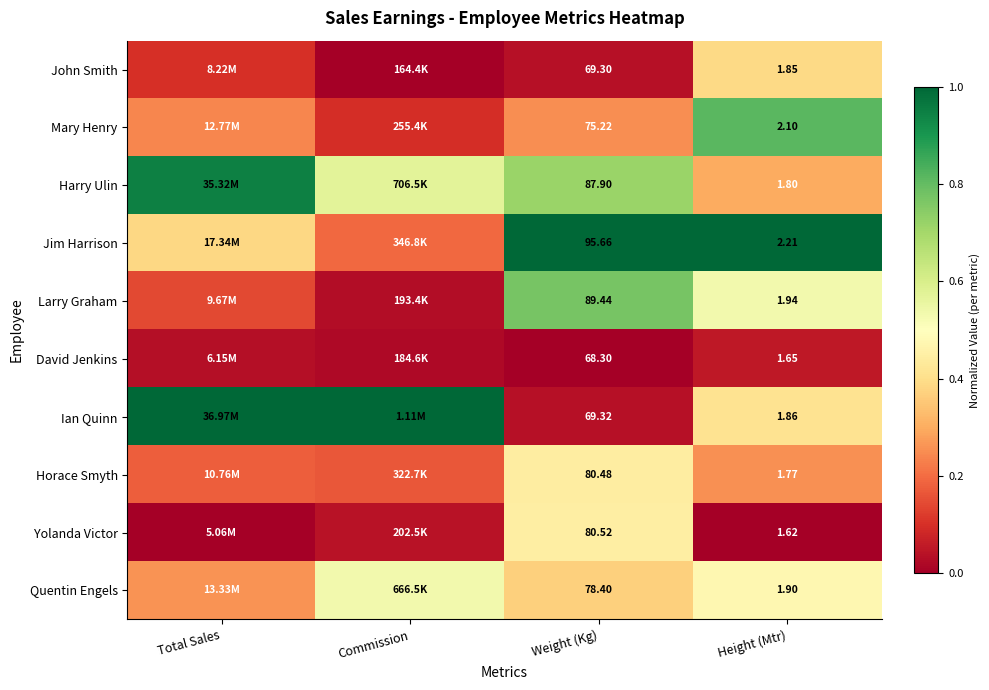

Between Weight (Kg) and Height (Mtr), which series saw the biggest shift?

Jim Harrison